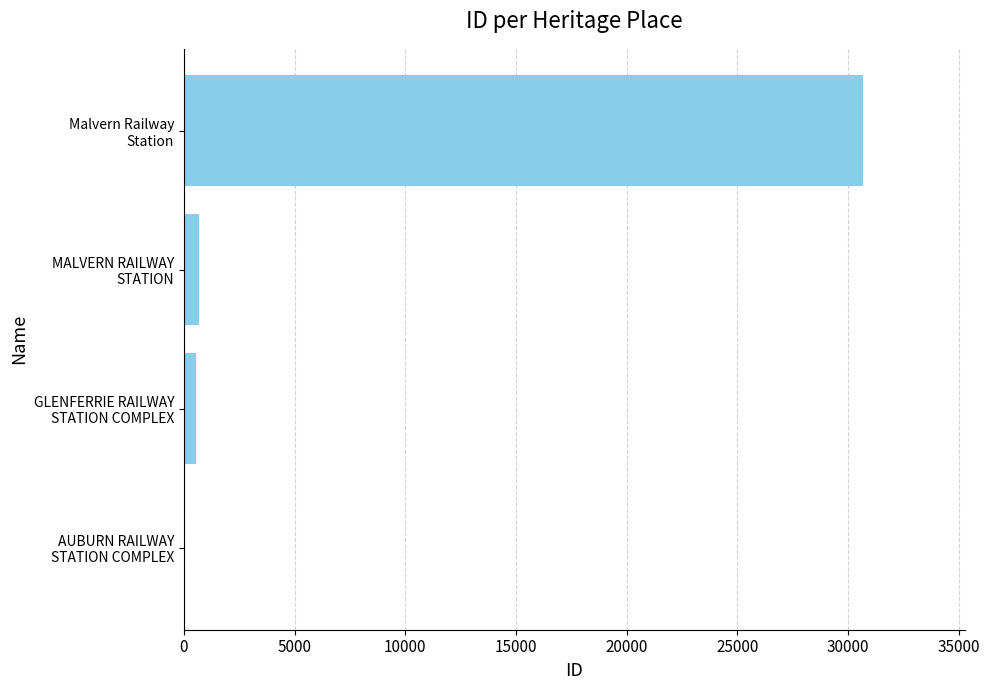

At which category does the chart reach its peak across all series?

Malvern Railway
Station